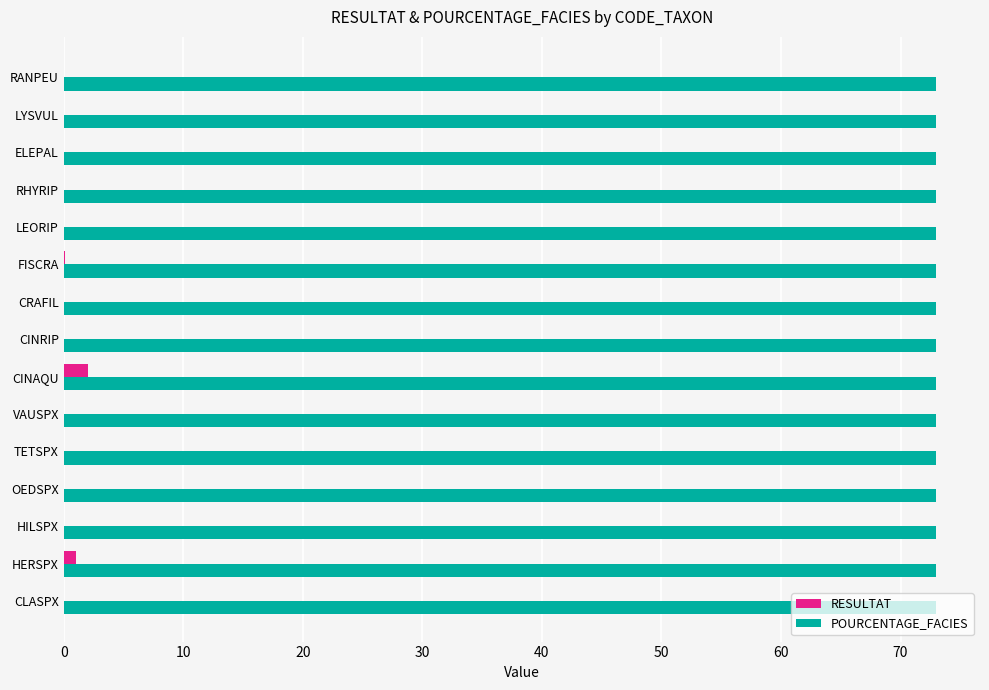

What is the maximum value for POURCENTAGE_FACIES?

73.0